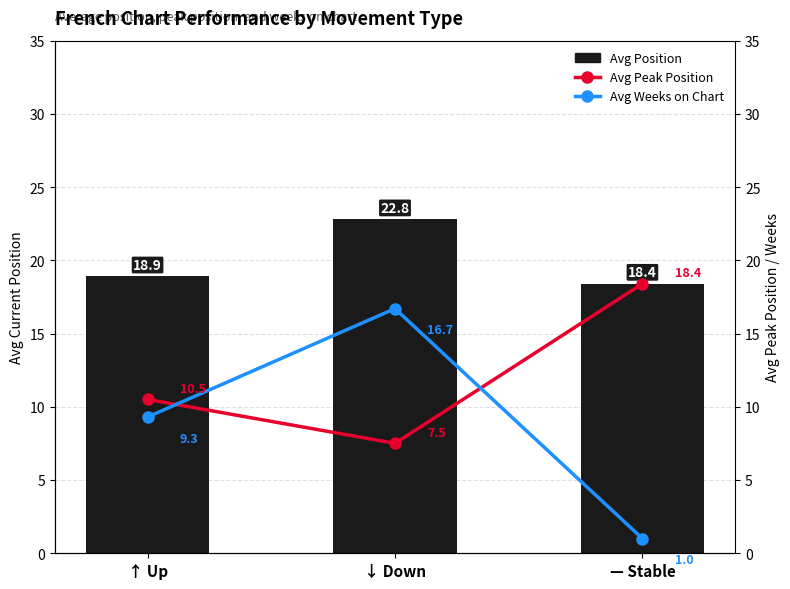

The value of Avg Position at ↑ Up is 25.6. True or false?

False